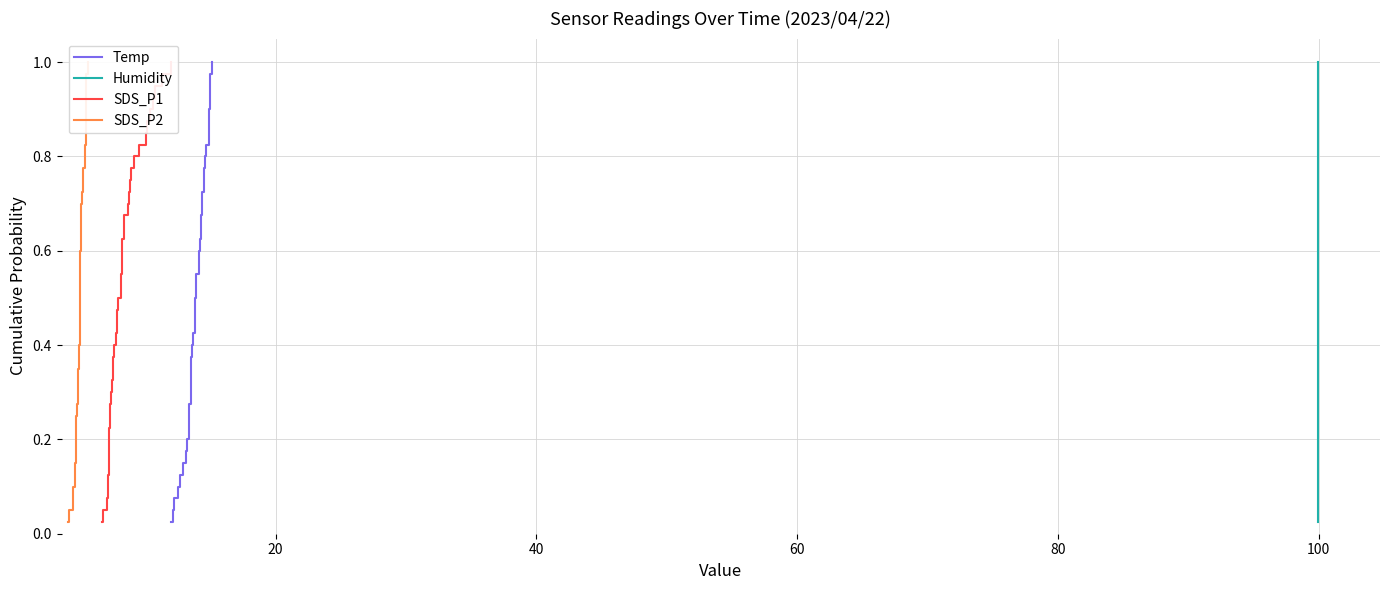

Reading left to right, what are all the values shown in this chart?

Temp: 0.0	0.1	0.1	0.1	0.1	0.1	0.2	0.2	0.2	0.2	0.3	0.3	0.3	0.3	0.4	0.4	0.4	0.5	0.5	0.5	0.5	0.6	0.6	0.6	0.6	0.7	0.7	0.7	0.7	0.8	0.8	0.8	0.8	0.8	0.9	0.9	0.9	0.9	1.0	1.0
Humidity: 0.0	0.1	0.1	0.1	0.1	0.1	0.2	0.2	0.2	0.2	0.3	0.3	0.3	0.3	0.4	0.4	0.4	0.5	0.5	0.5	0.5	0.6	0.6	0.6	0.6	0.7	0.7	0.7	0.7	0.8	0.8	0.8	0.8	0.8	0.9	0.9	0.9	0.9	1.0	1.0
SDS_P1: 0.0	0.1	0.1	0.1	0.1	0.1	0.2	0.2	0.2	0.2	0.3	0.3	0.3	0.3	0.4	0.4	0.4	0.5	0.5	0.5	0.5	0.6	0.6	0.6	0.6	0.7	0.7	0.7	0.7	0.8	0.8	0.8	0.8	0.8	0.9	0.9	0.9	0.9	1.0	1.0
SDS_P2: 0.0	0.1	0.1	0.1	0.1	0.1	0.2	0.2	0.2	0.2	0.3	0.3	0.3	0.3	0.4	0.4	0.4	0.5	0.5	0.5	0.5	0.6	0.6	0.6	0.6	0.7	0.7	0.7	0.7	0.8	0.8	0.8	0.8	0.8	0.9	0.9	0.9	0.9	1.0	1.0